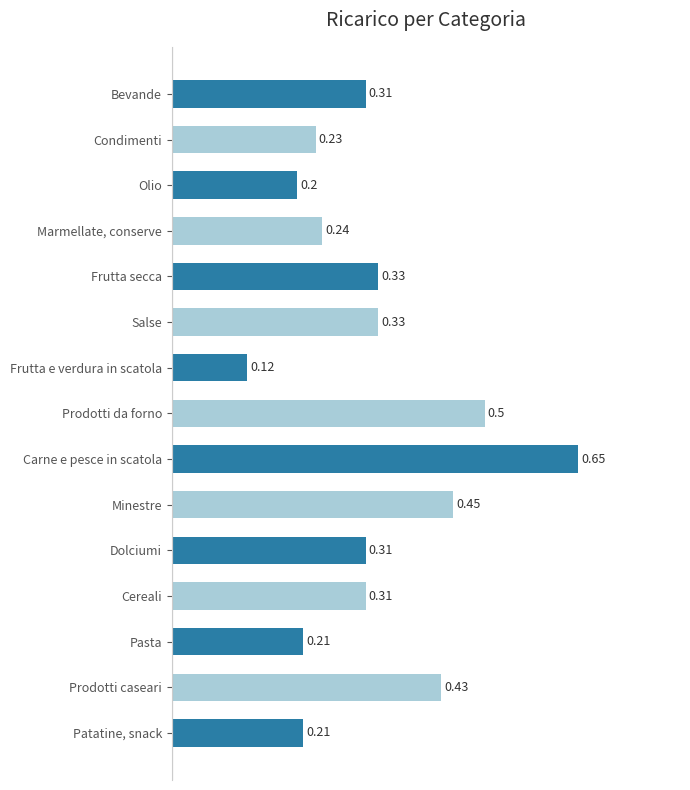

How many data points does each series have?

15